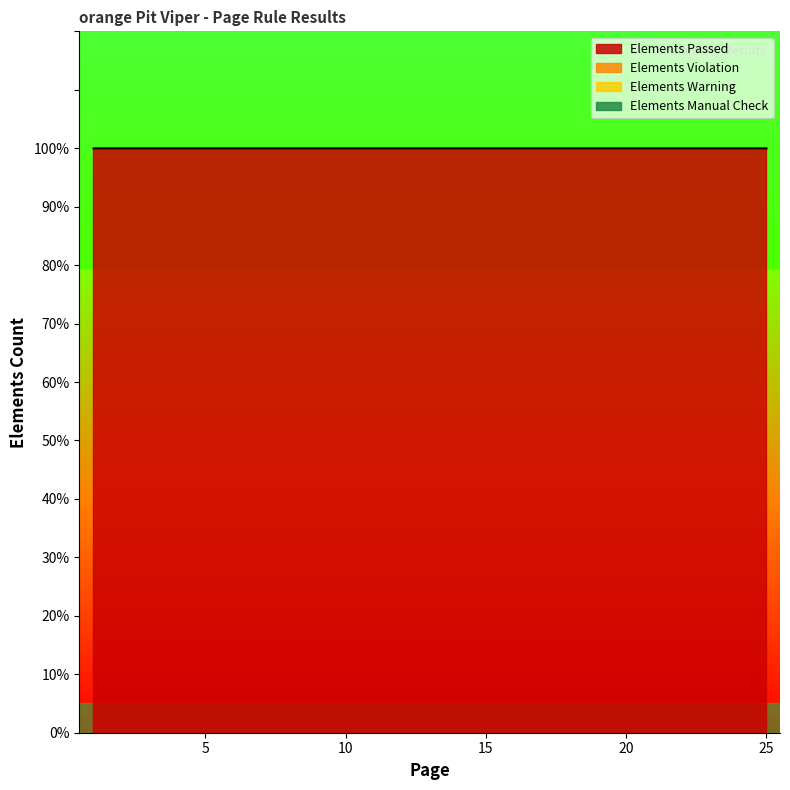

Which category has the lowest value in the Elements Manual Check series?

1